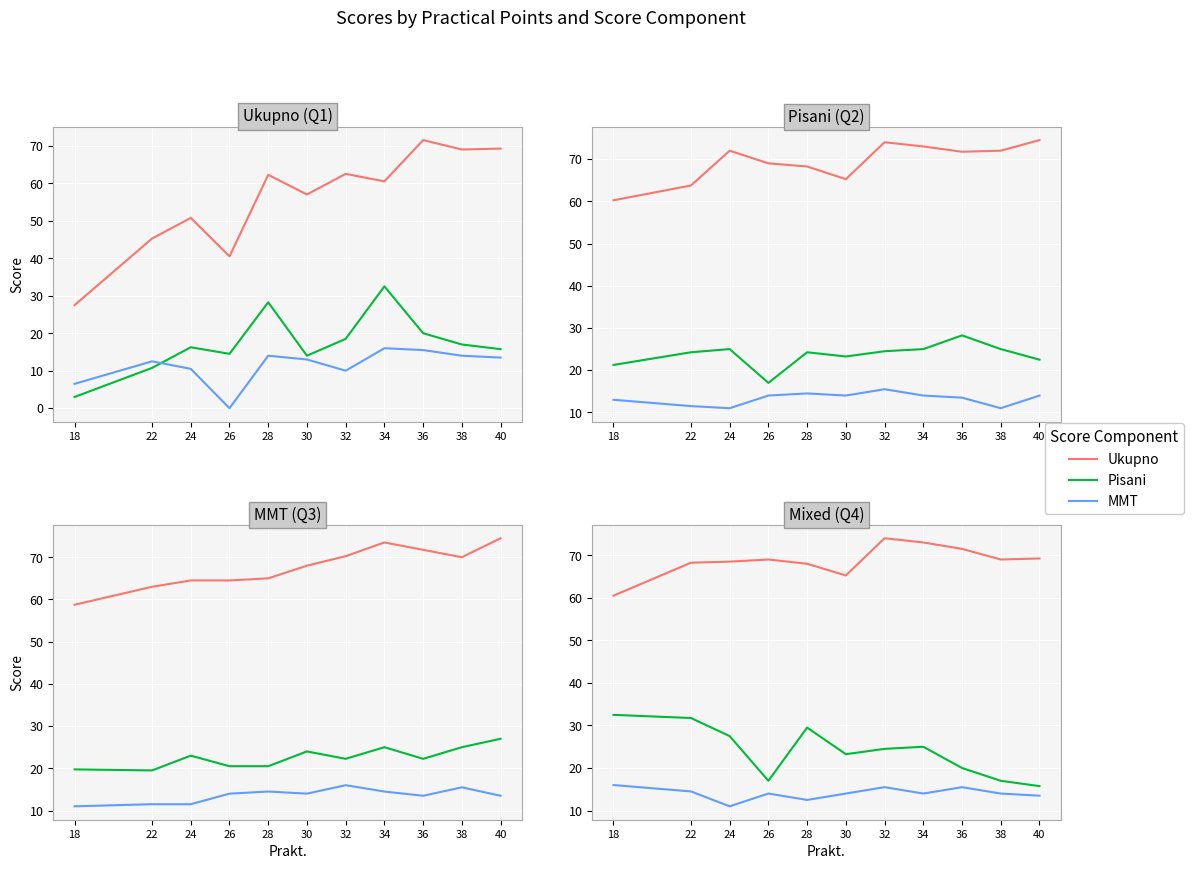

In Ukupno, how many points are higher than both neighbors (excluding endpoints)?

2